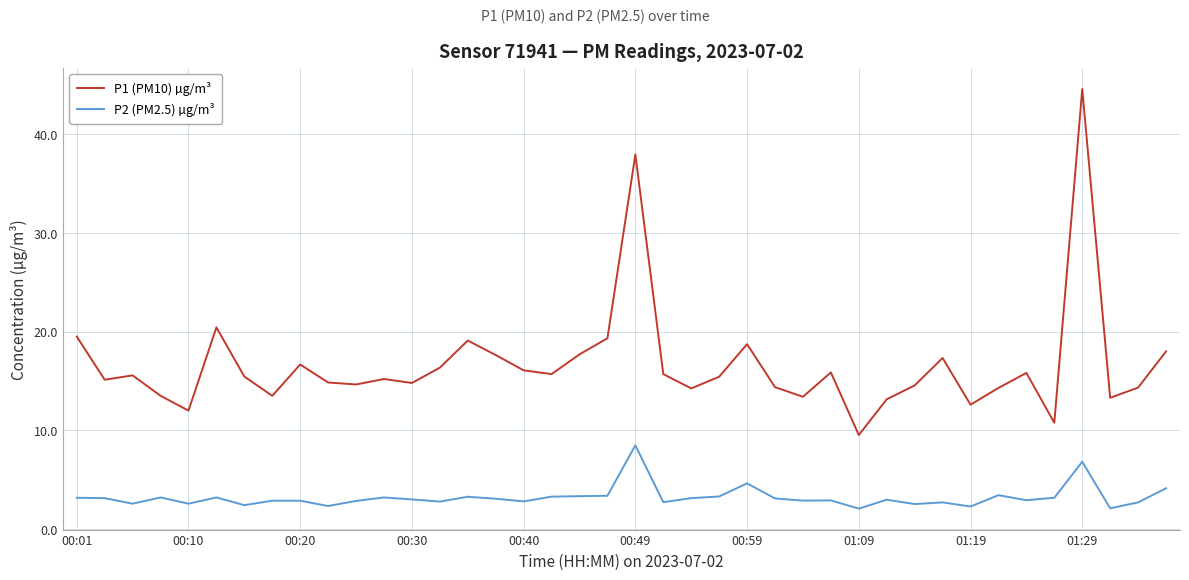

True or false: P1 (PM10) µg/m³ and P2 (PM2.5) µg/m³ intersect in this chart.

False